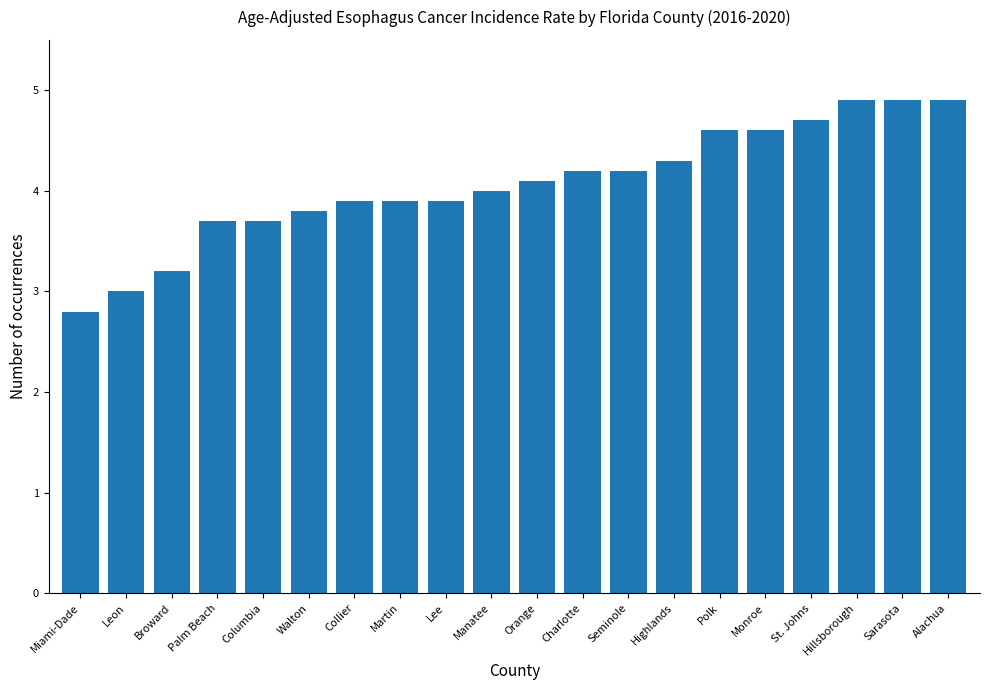

What position from the left is Sarasota?

19